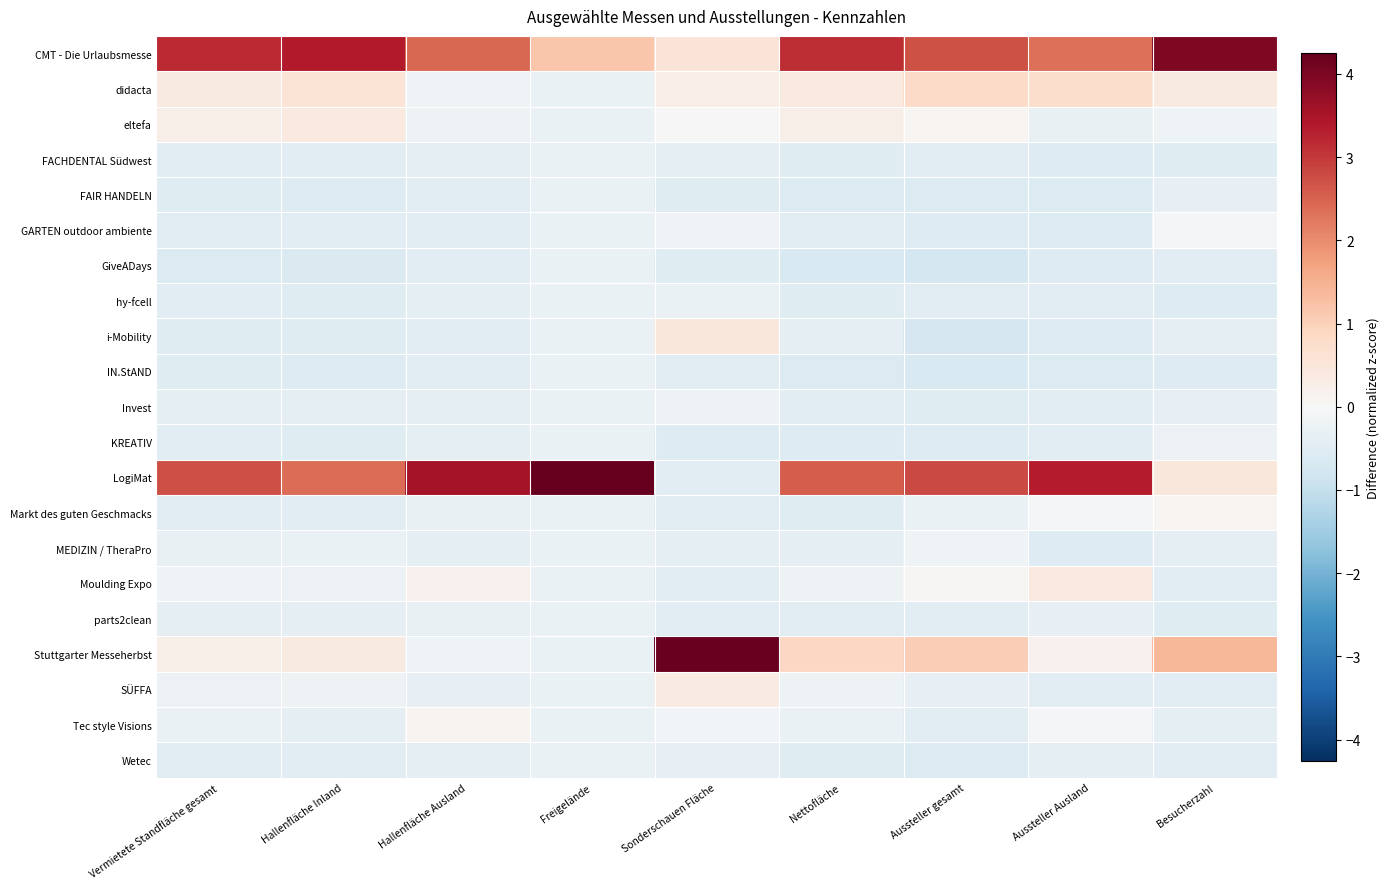

What is the minimum value shown in the chart?

-0.7